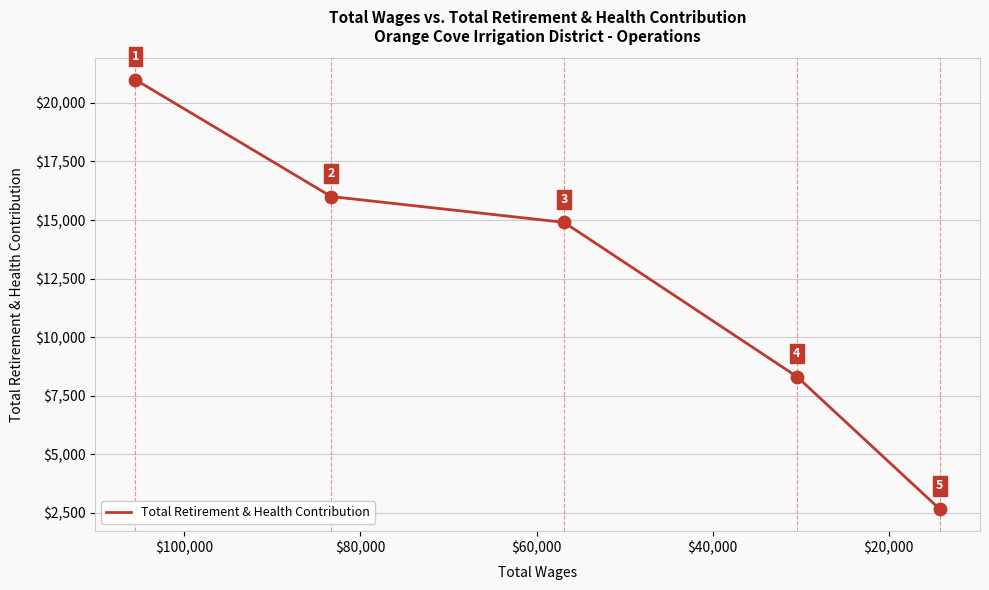

Between $40,000 and $60,000, which is larger?

$40,000